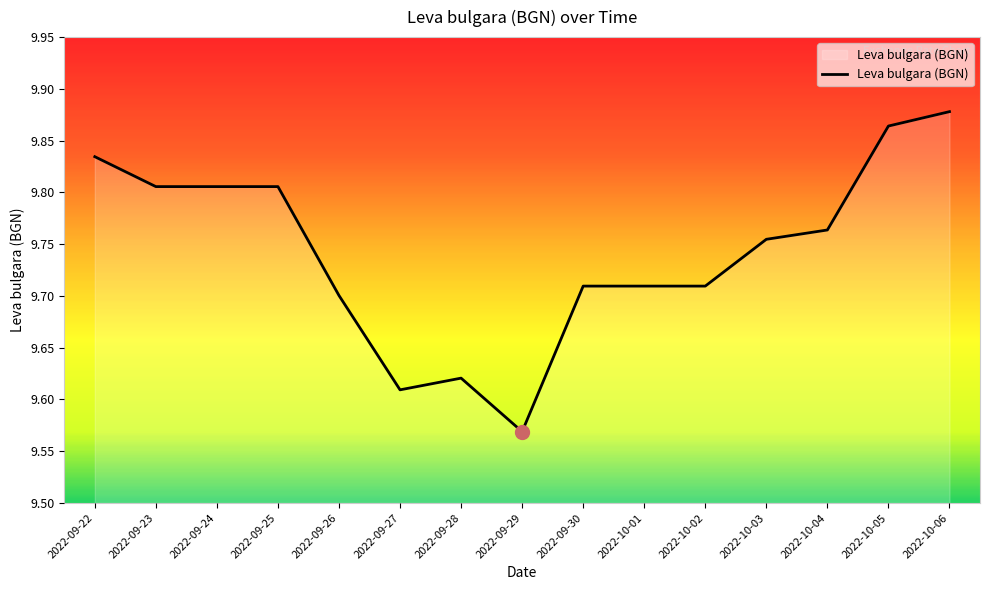

Where is the data nearest to the value 9?

2022-09-29